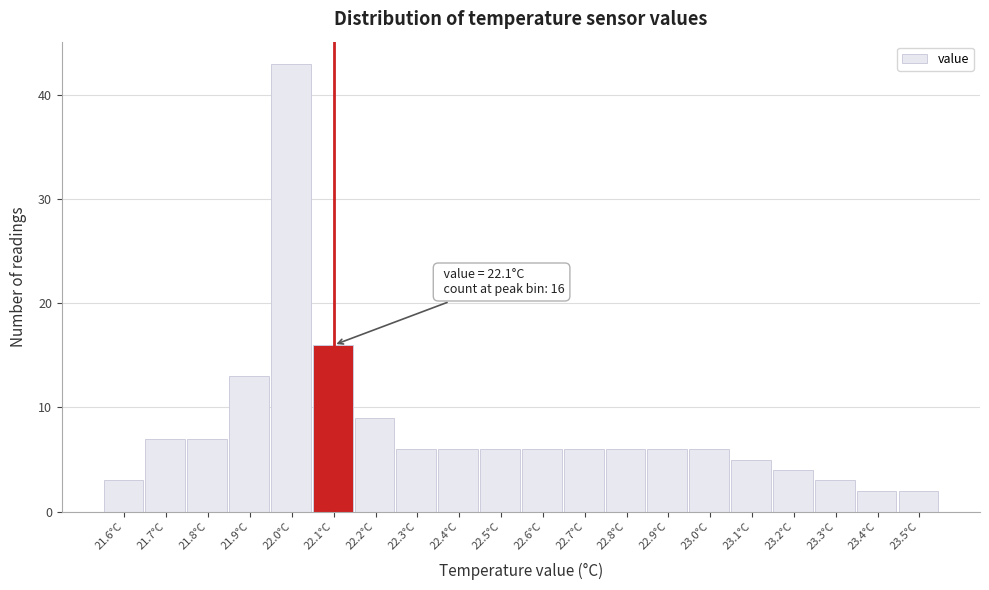

Which range on the x-axis has the tallest bar?

21.95 to 22.05